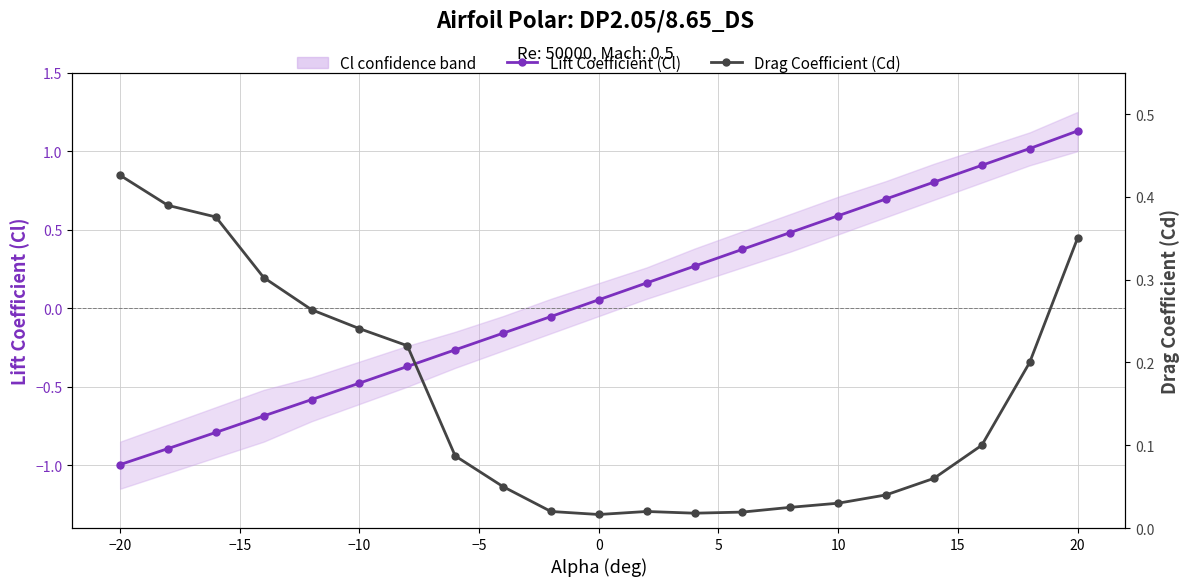

What is the difference between the second highest and minimum values in the Drag Coefficient (Cd) series?

0.4